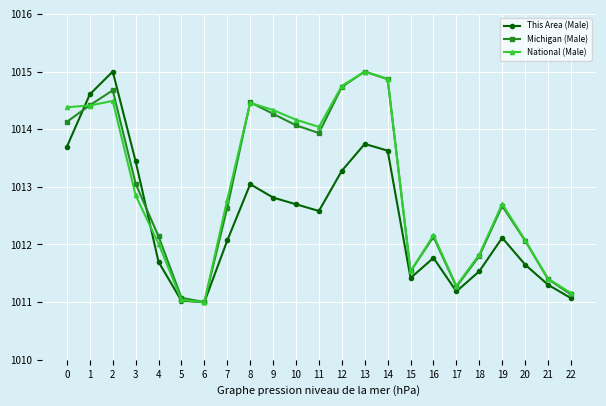

How many lines are shown in the chart?

3